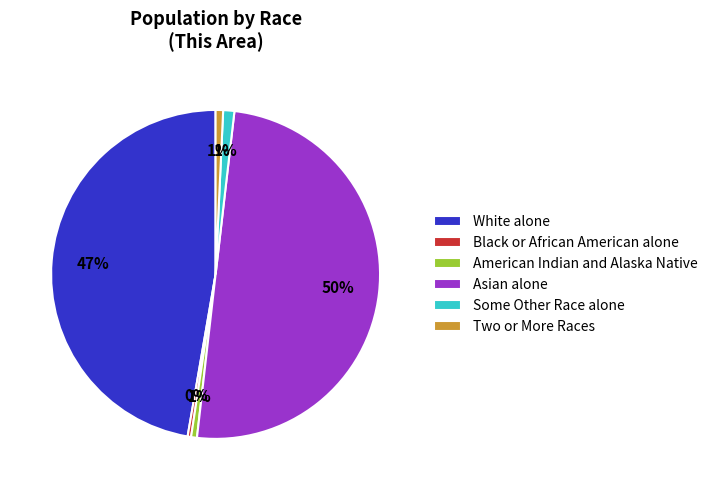

How many segments does this pie chart have?

6